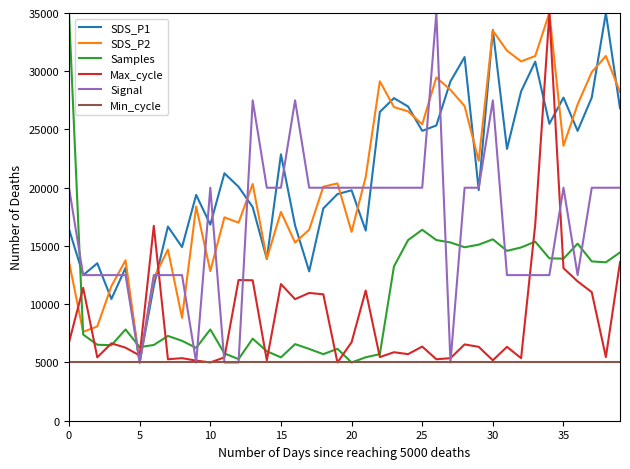

What is the highest value of the Min_cycle series?

5000.0